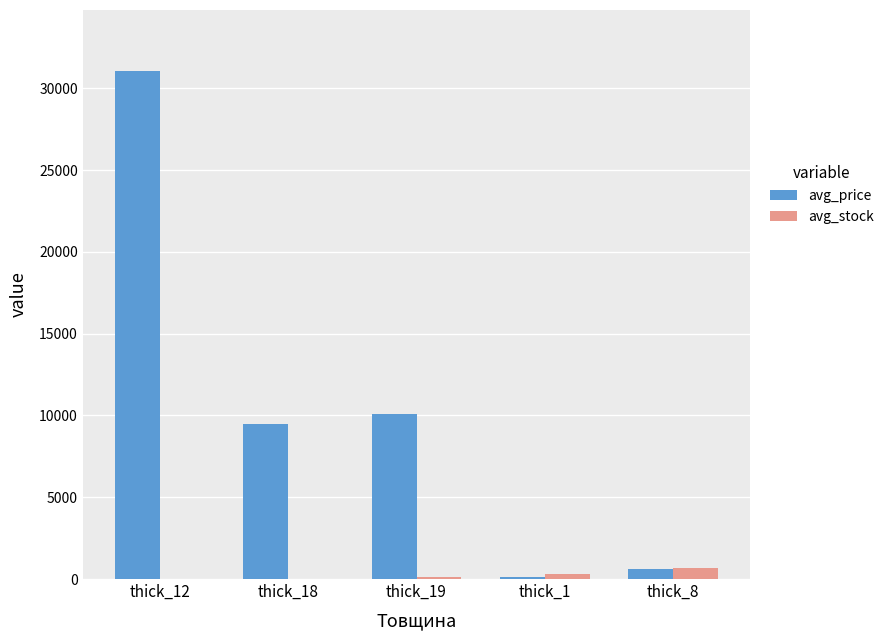

What is the sum of all avg_stock values?

1115.0